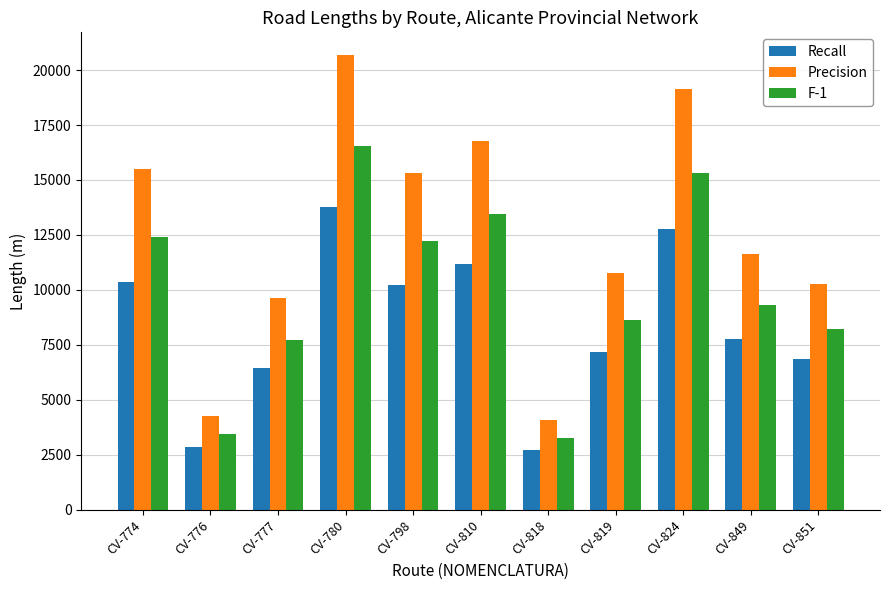

What is the difference between the highest and lowest values at CV-798?

5102.5